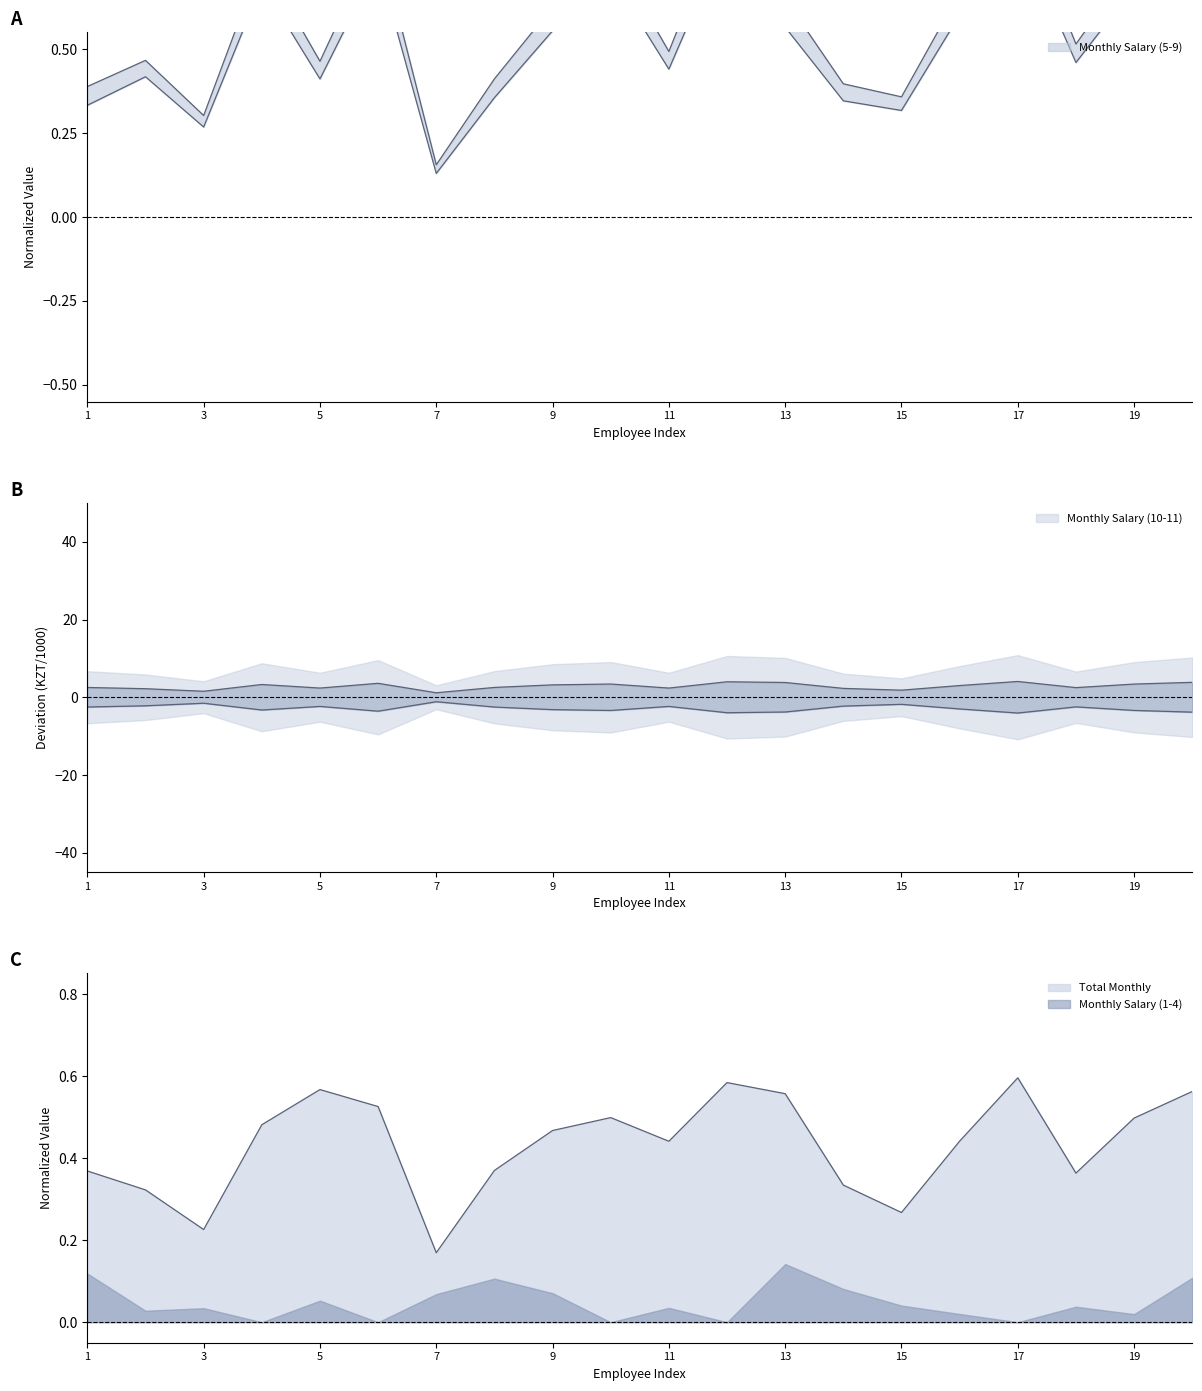

At which category does Monthly Salary (10-11) reach its first local valley?

4